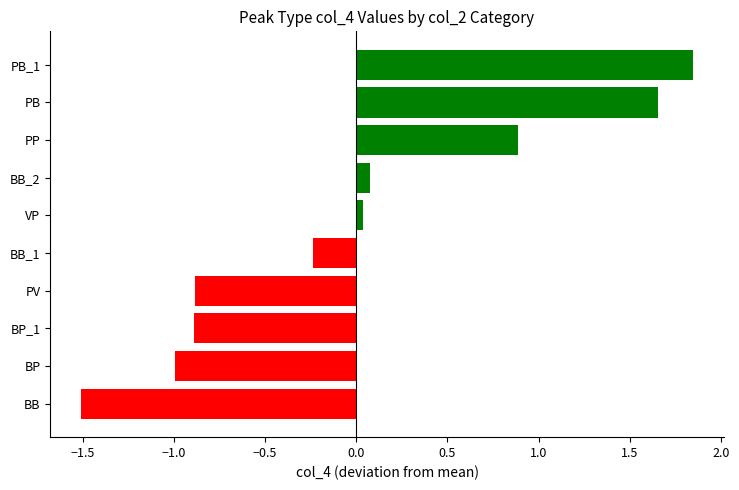

What is the minimum value shown in the chart?

-1.5